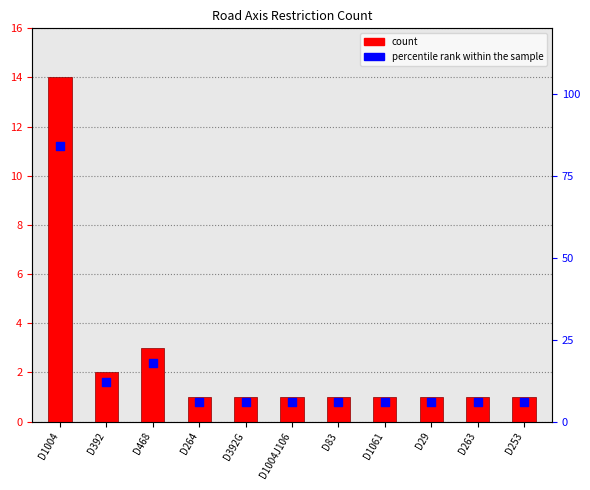

What is the total value across all series at D392?

14